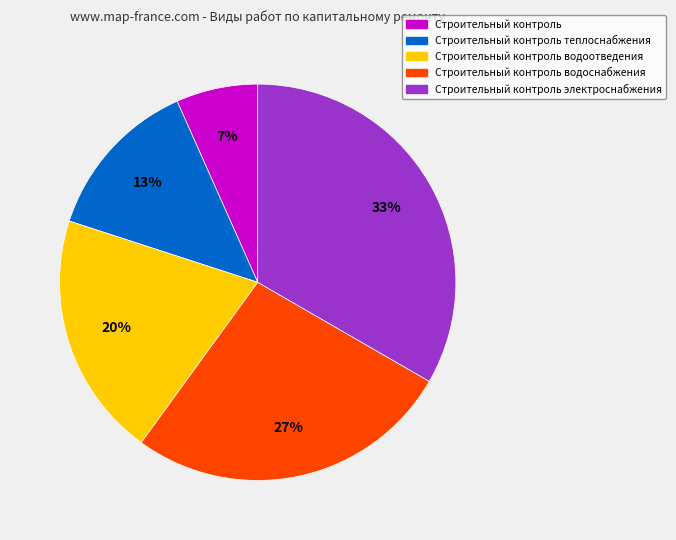

Is there a majority slice in this chart?

No